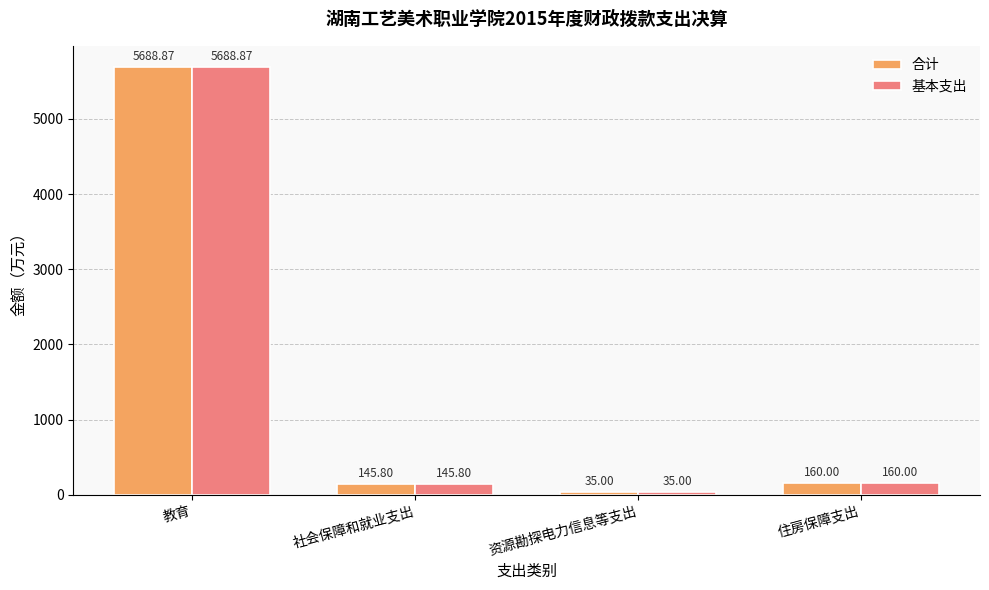

List the labels in order of 基本支出 value, largest first.

教育, 住房保障支出, 社会保障和就业支出, 资源勘探电力信息等支出